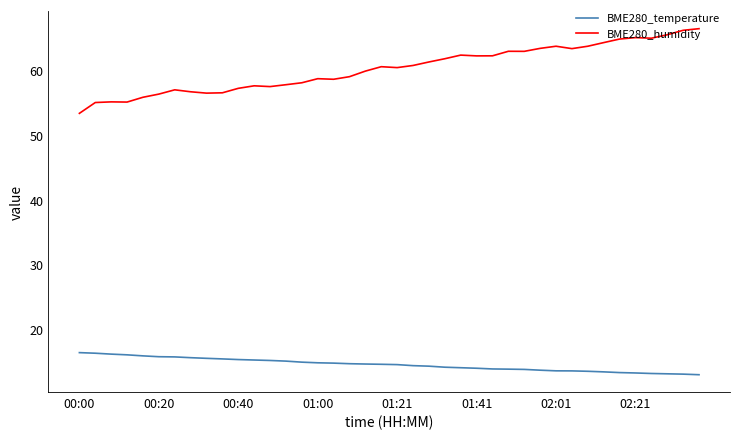

List the series in order of their peak value, lowest first.

BME280_temperature, BME280_humidity